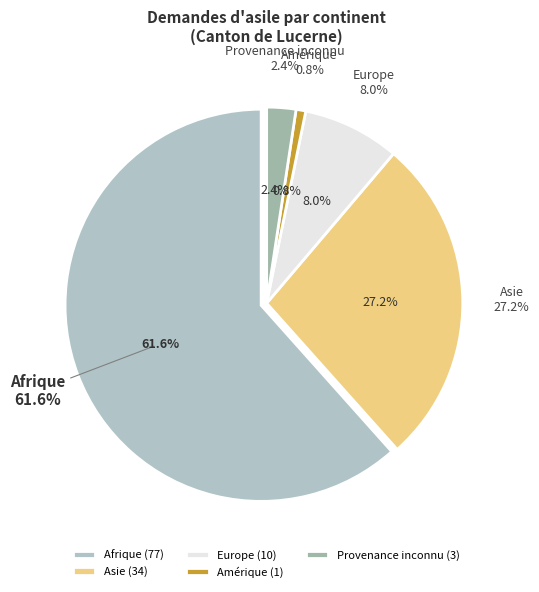

Is Europe the majority of the pie?

No